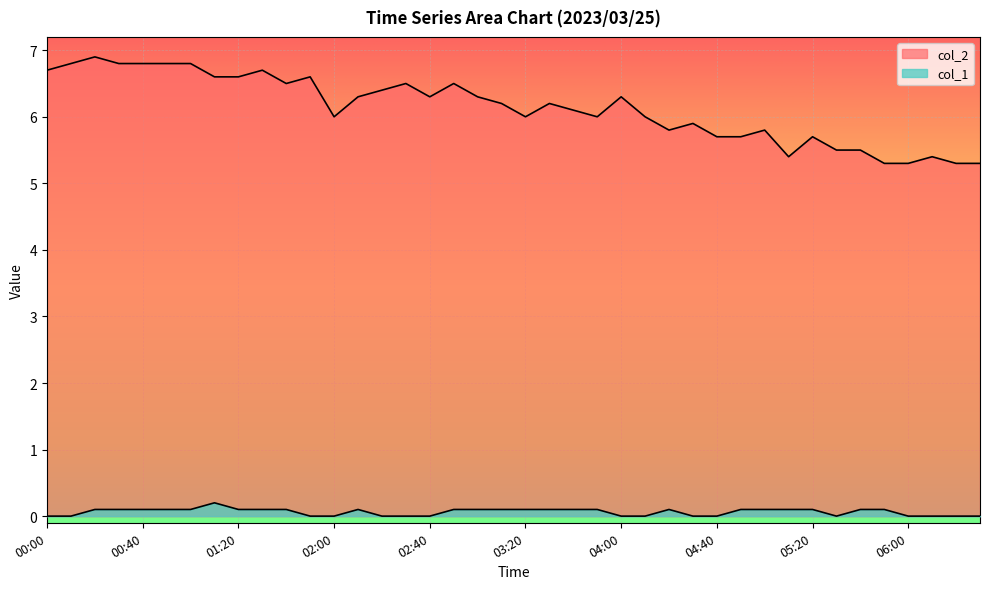

What is the sum of the col_2 values at 01:40 and 01:20?

13.1